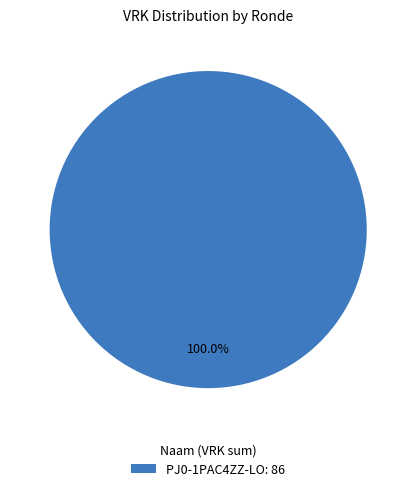

Rank the categories by value from highest to lowest.

PJ0-1PAC4ZZ-LO: 86